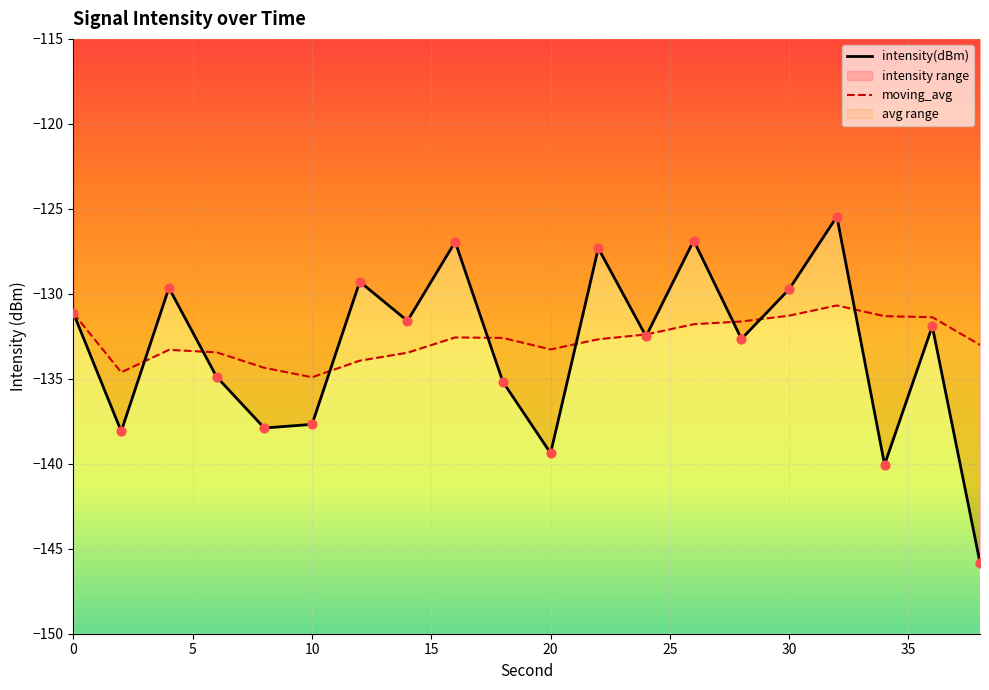

At how many categories does at least one series exceed -130?

7